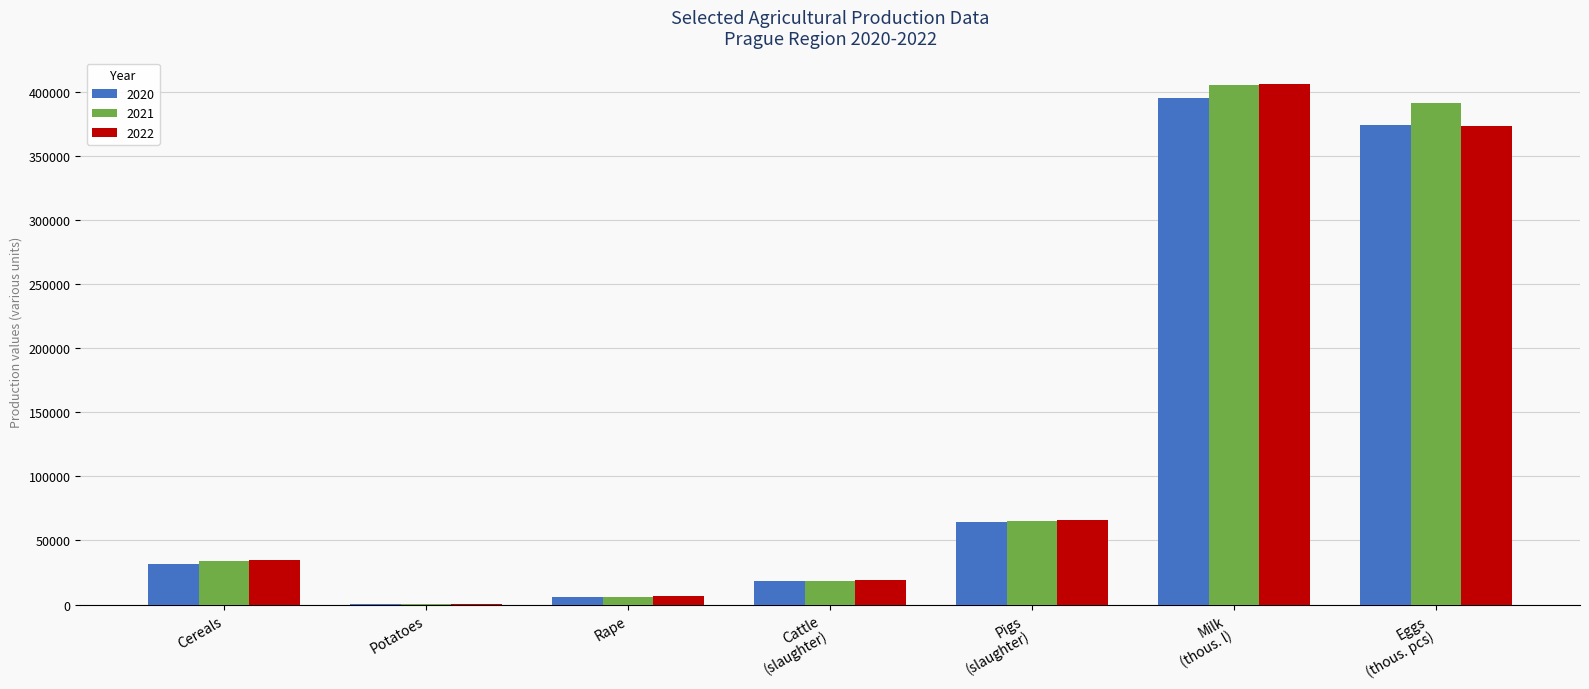

Is it true that 2022 equals 406230.0 at Milk
(thous. l)?

True